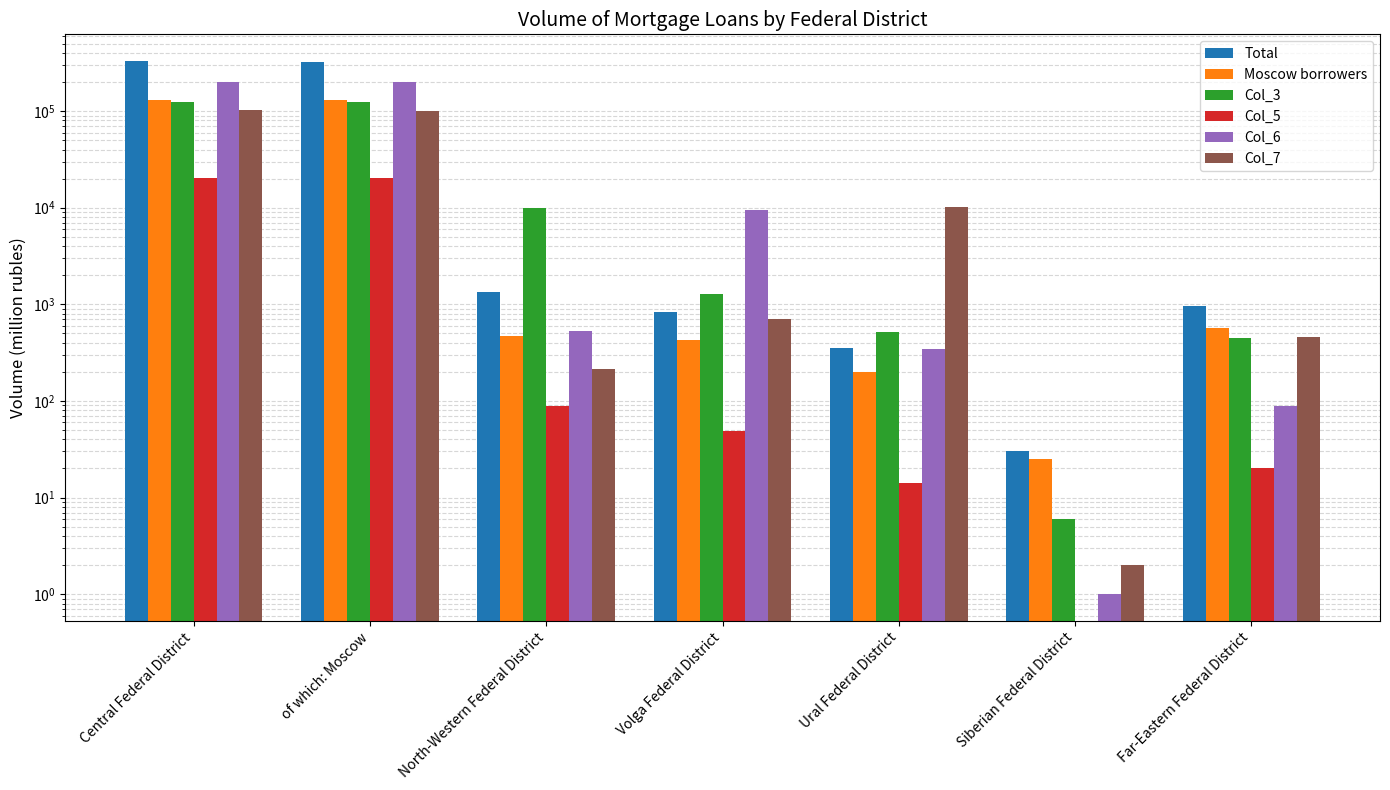

At which label does Col_3 reach its minimum?

Siberian Federal District